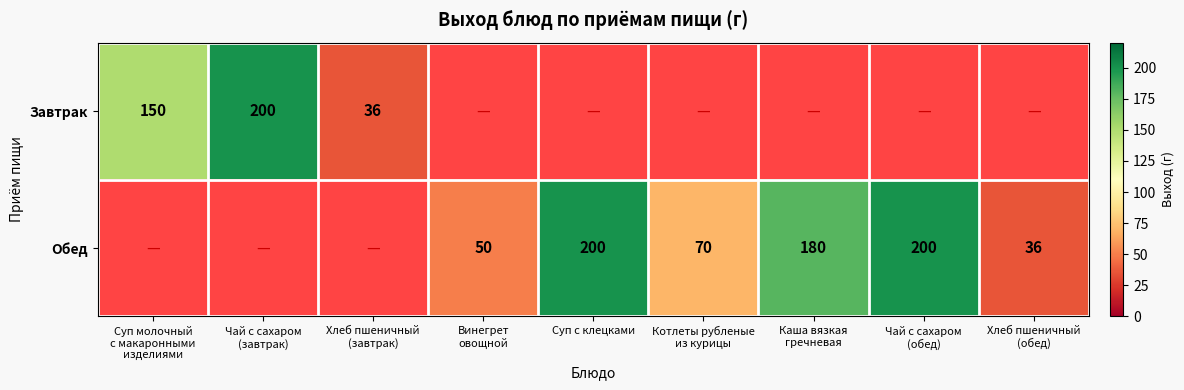

The Обед series shows 332 at Суп с клецками. True or false?

False